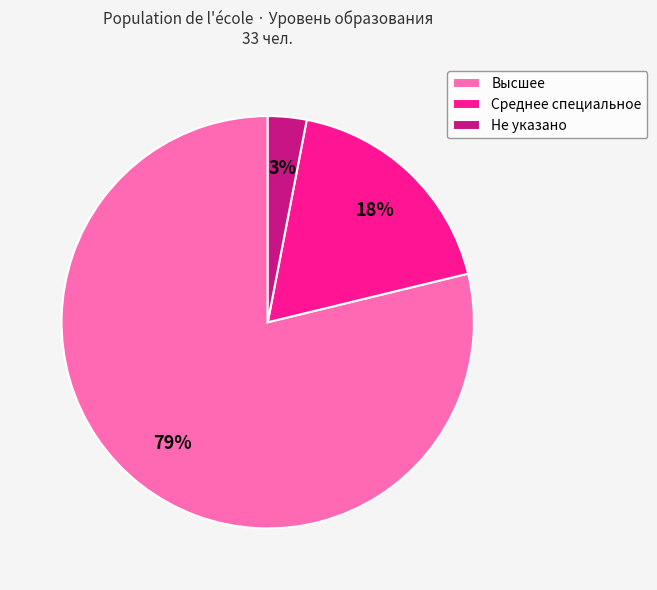

How many segments does this pie chart have?

3